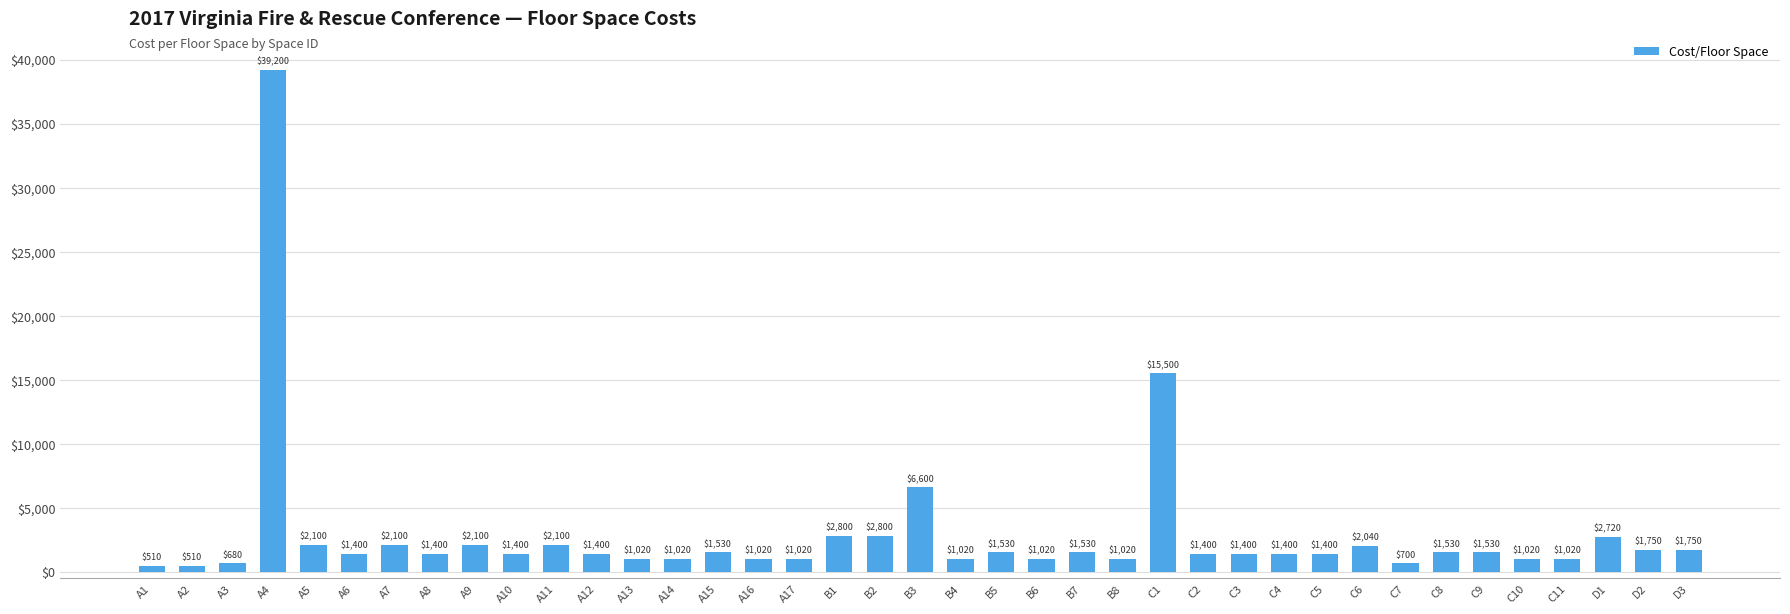

Approximately how many times larger is the value at A9 compared to A2?

4.1